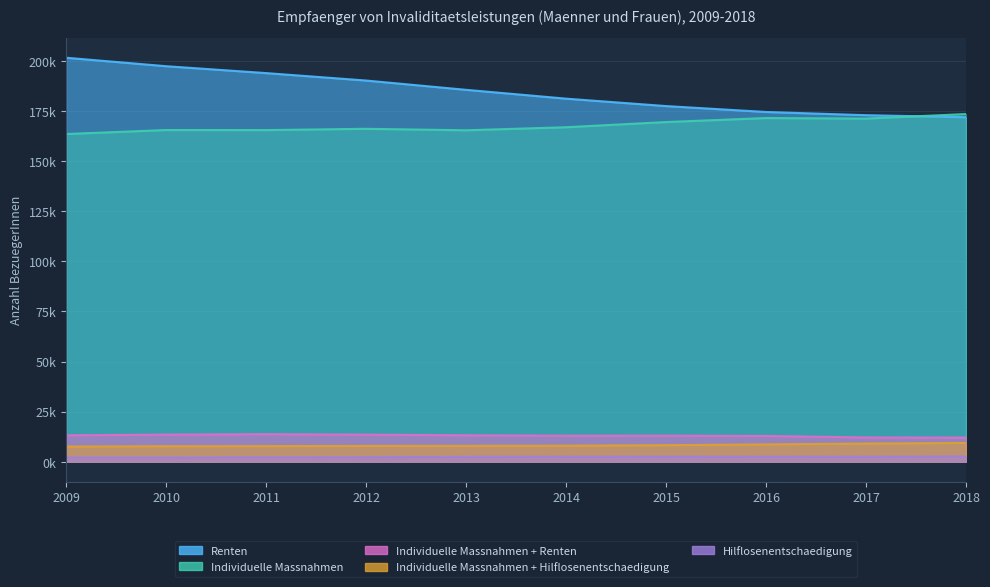

At which label does Individuelle Massnahmen first exceed 166950?

2015